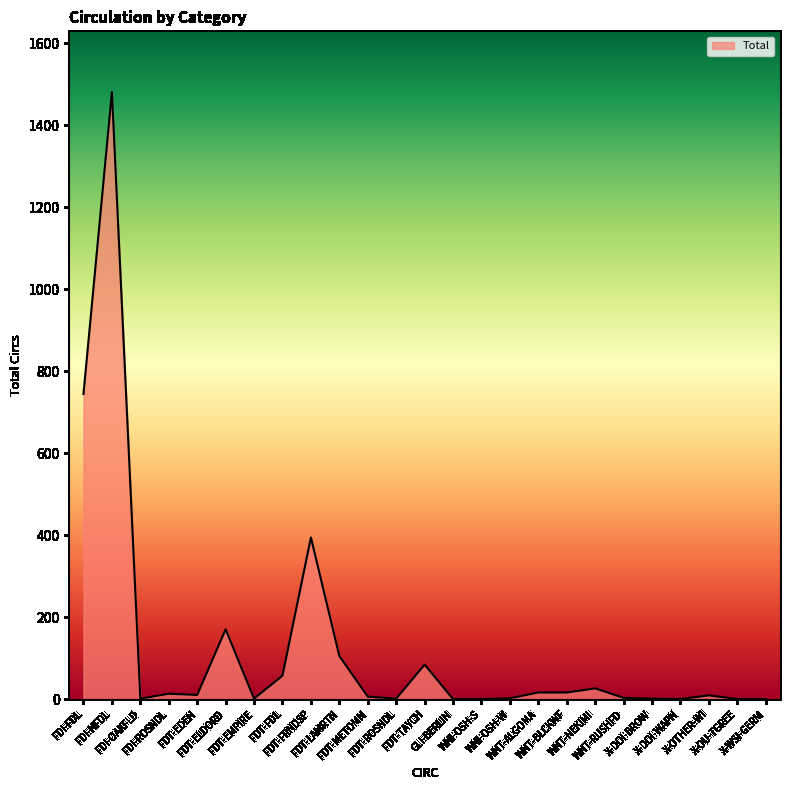

Is it true that the value at FDT-FRNDSP is 687?

False